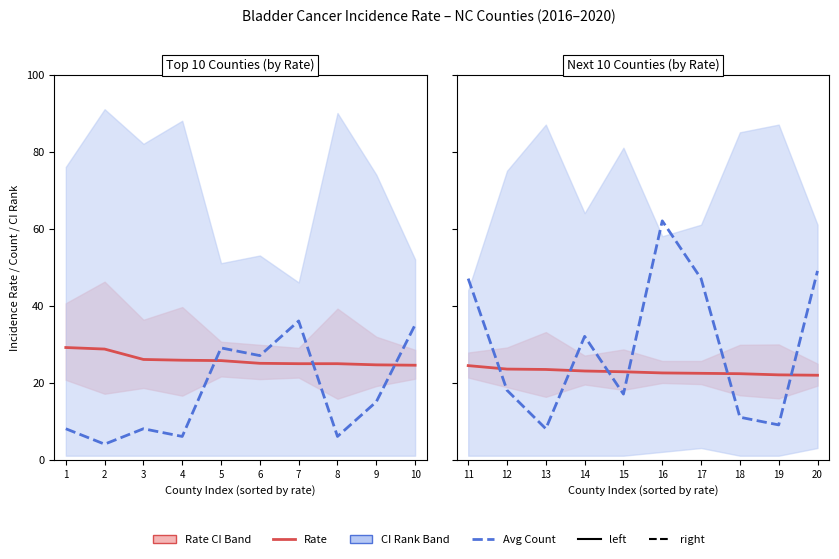

What is the greatest value displayed?

62.0